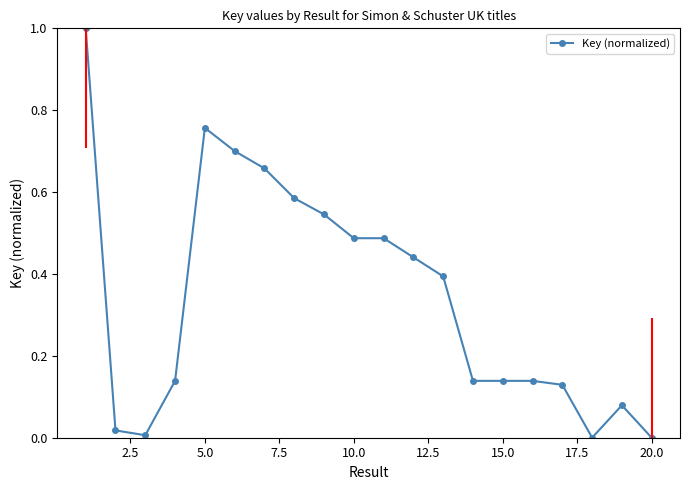

True or false: the data has more than 1 interior local peaks.

True